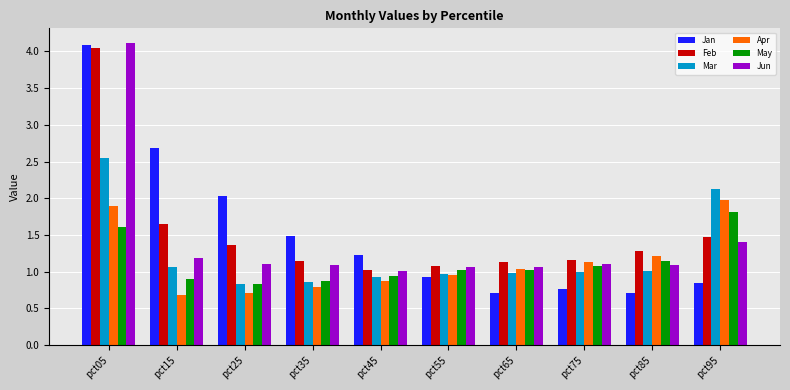

What is the minimum value shown in the chart?

0.7